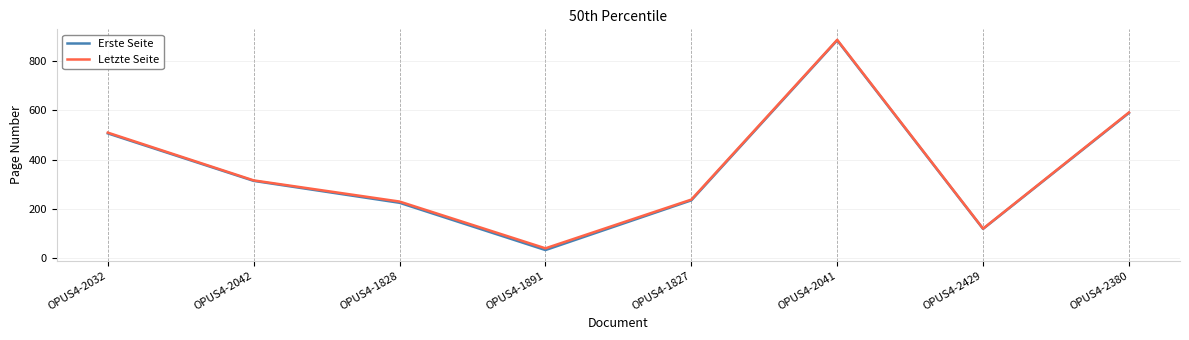

Is the value of Letzte Seite at OPUS4-2380 greater than the value of Erste Seite at OPUS4-2042?

Yes